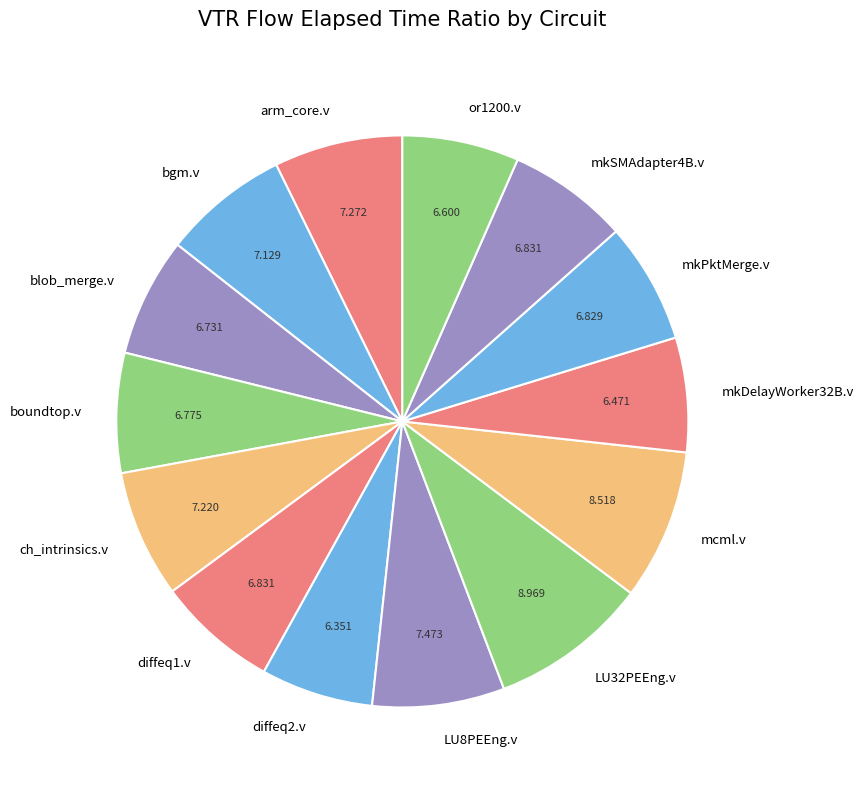

Do mkSMAdapter4B.v and blob_merge.v together represent more than half of the pie?

No